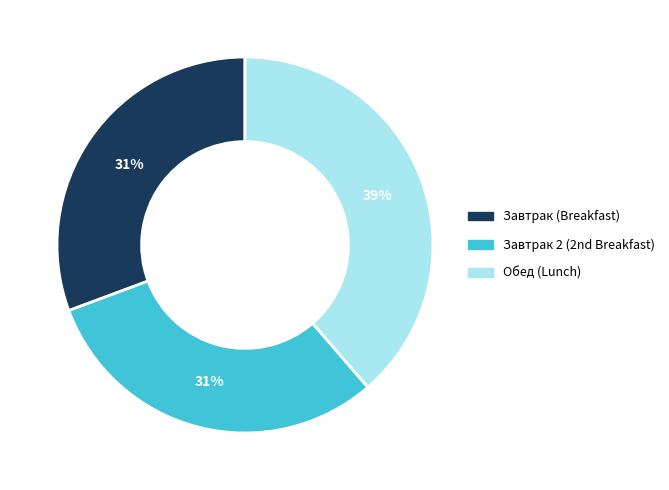

To the nearest percent, what is the average slice percentage?

33%